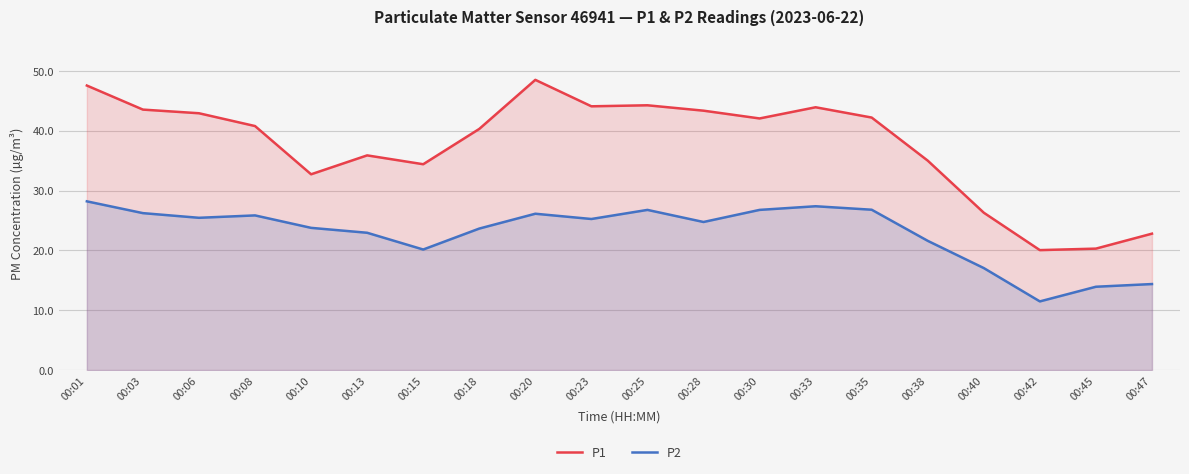

Rank the series by their average value, from lowest to highest.

P2, P1